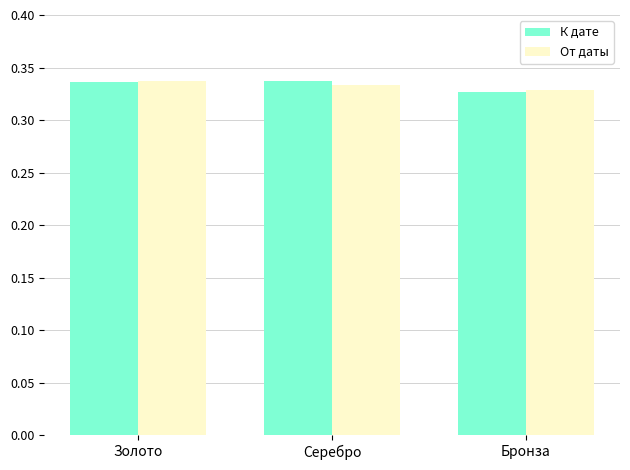

What is the label of the 3rd bar from the left?

Бронза